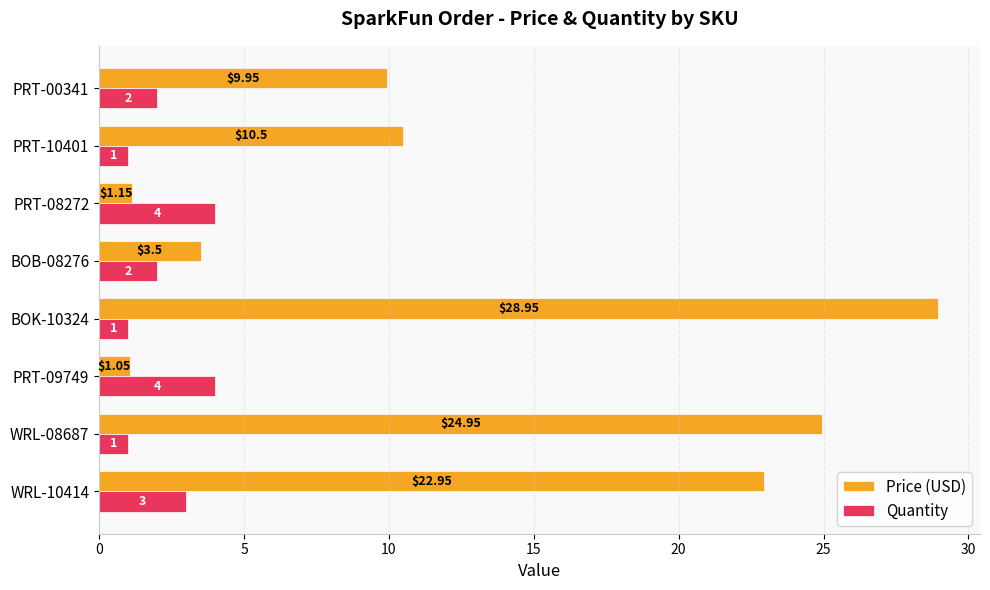

At which category is the sum across all series the highest?

BOK-10324